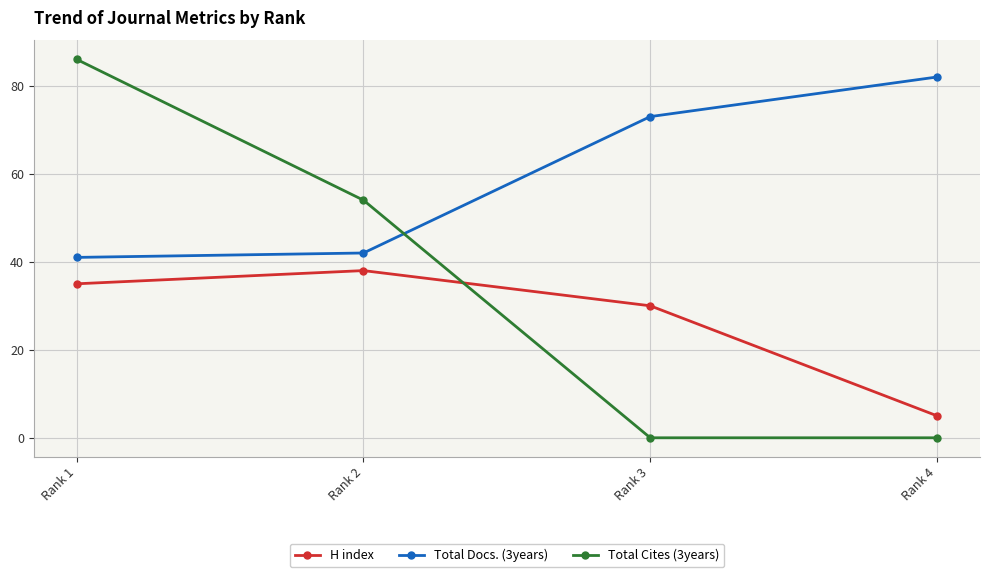

What is the value of the H index point at the 2nd from the left?

38